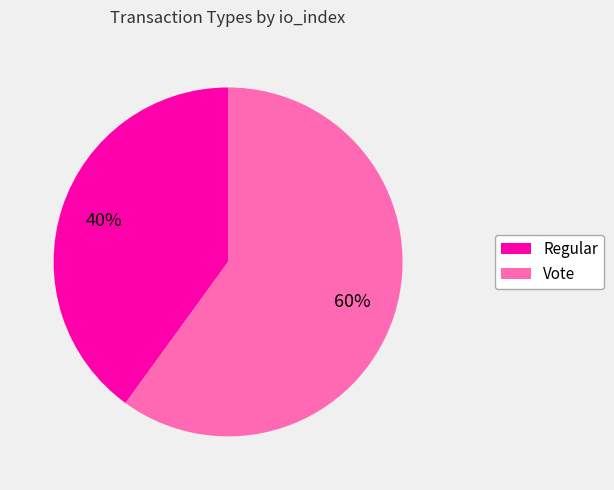

Which has a higher value, Vote or Regular?

Vote